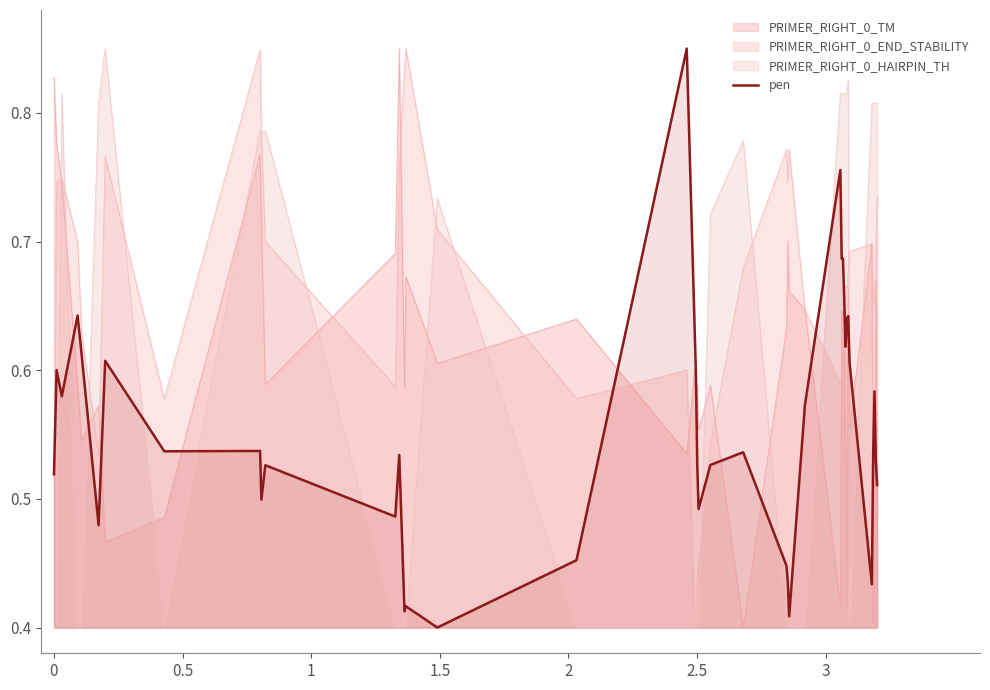

Reading right to left, list all the values displayed in this chart.

0.5	0.5	0.6	0.5	0.4	0.6	0.6	0.6	0.6	0.7	0.7	0.8	0.6	0.4	0.4	0.4	0.5	0.5	0.5	0.5	0.6	0.6	0.9	0.5	0.4	0.4	0.4	0.5	0.5	0.5	0.5	0.5	0.5	0.6	0.5	0.6	0.6	0.6	0.6	0.5